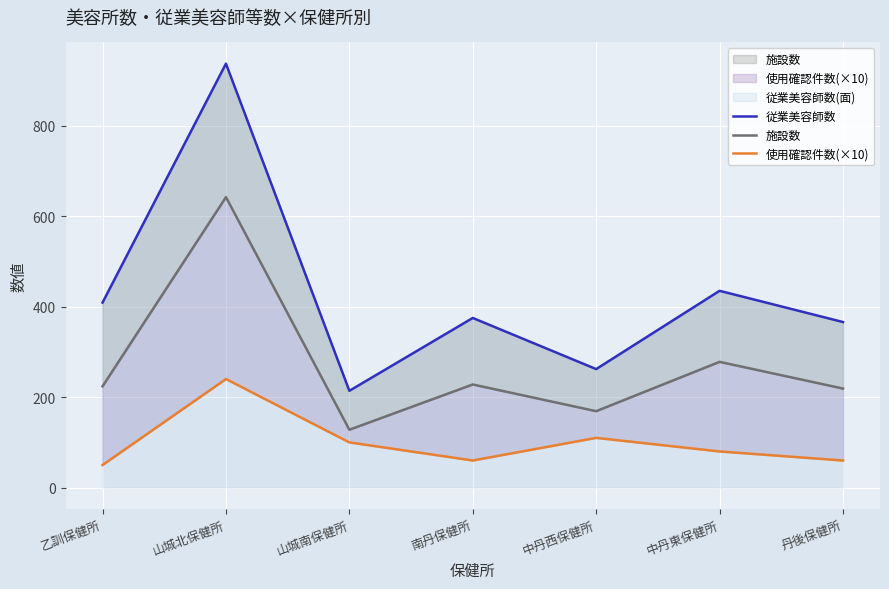

Where is 使用確認件数(×10) nearest to the value 145?

中丹西保健所